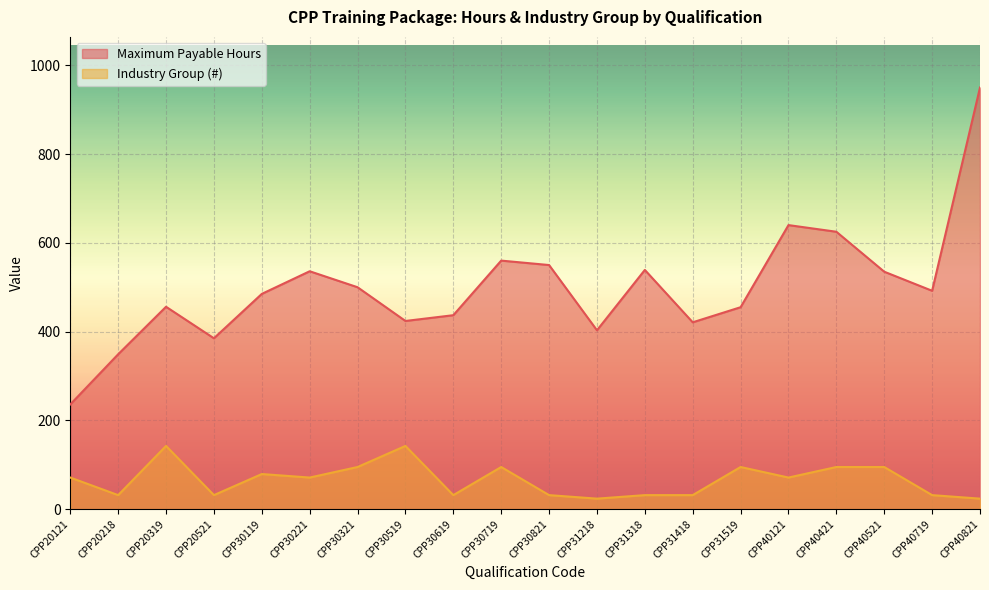

How many lines are shown in the chart?

2